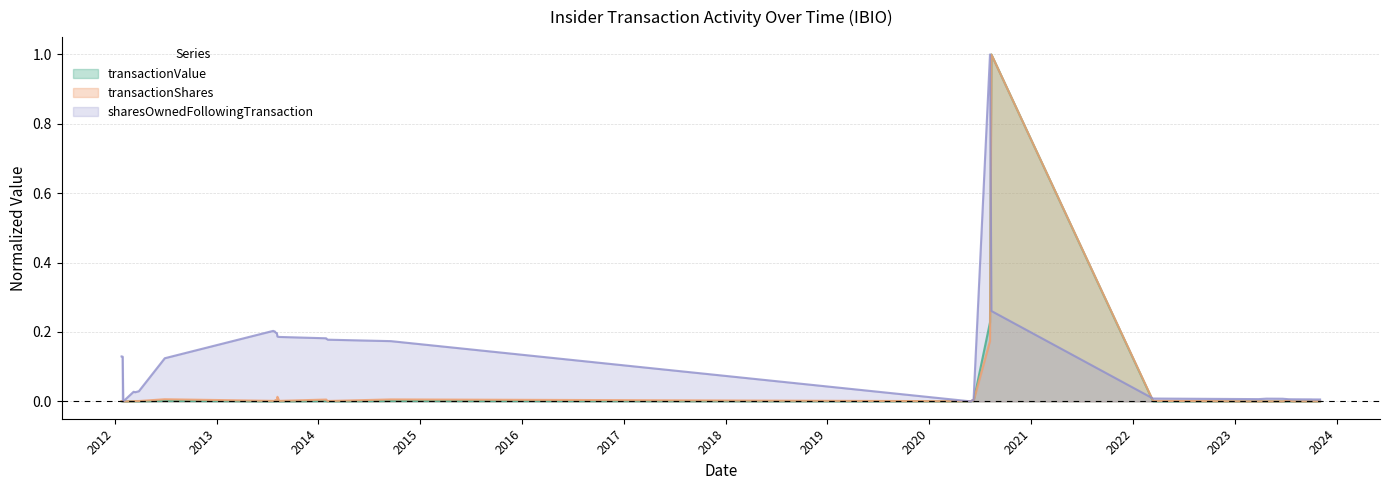

List the series in order of their peak value, lowest first.

transactionValue, transactionShares, sharesOwnedFollowingTransaction